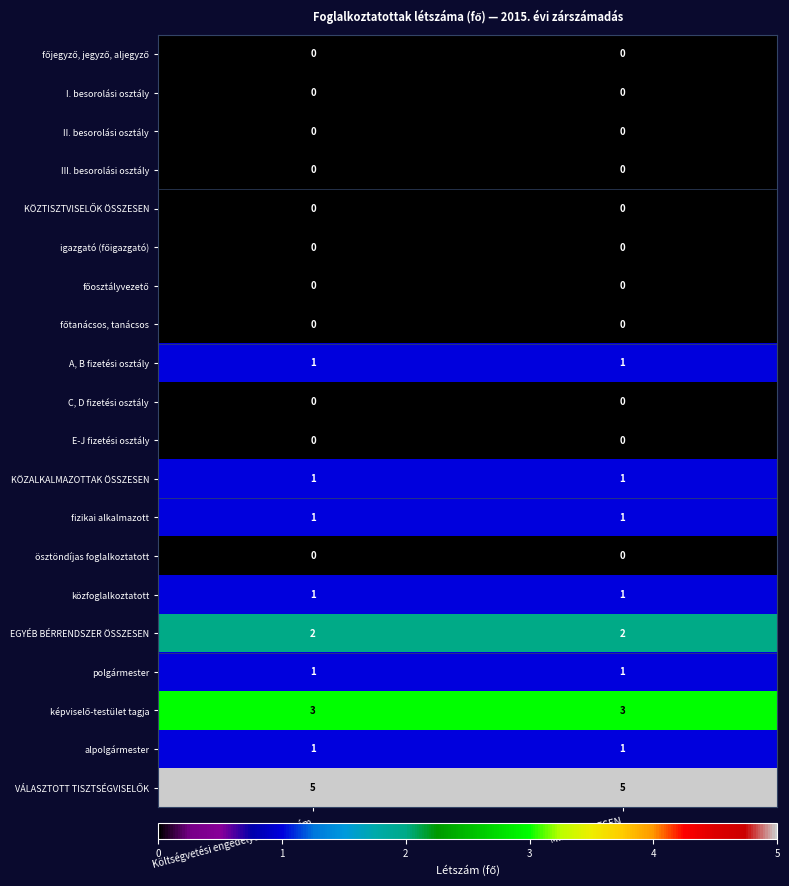

Is it true that I. besorolási osztály equals 0 at MINDÖSSZESEN?

True